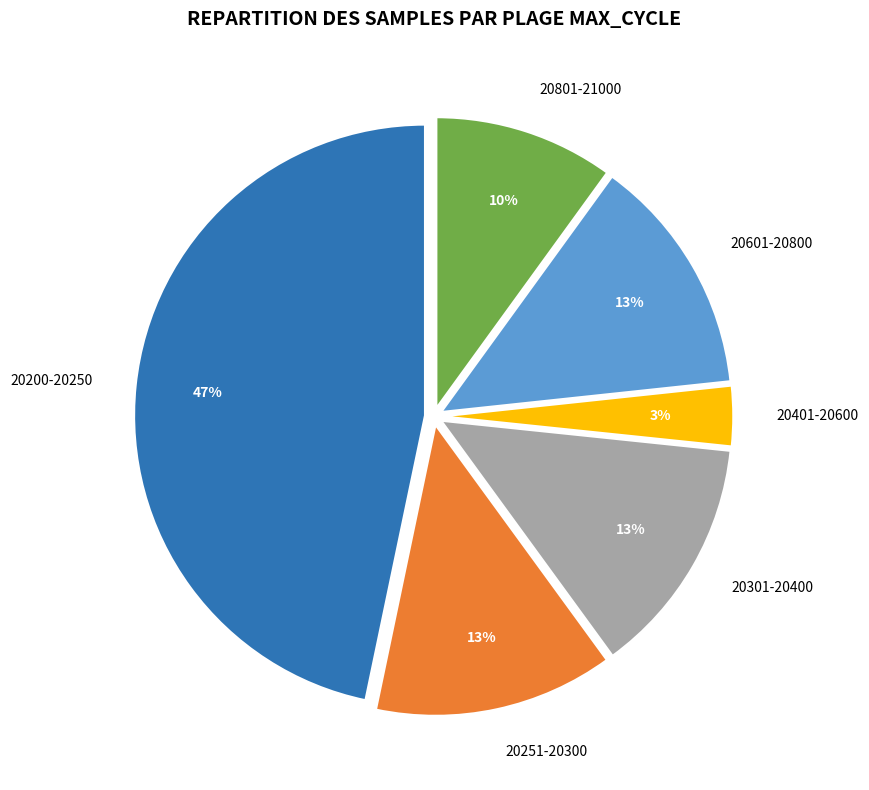

To the nearest percent, what is the average slice percentage?

17%